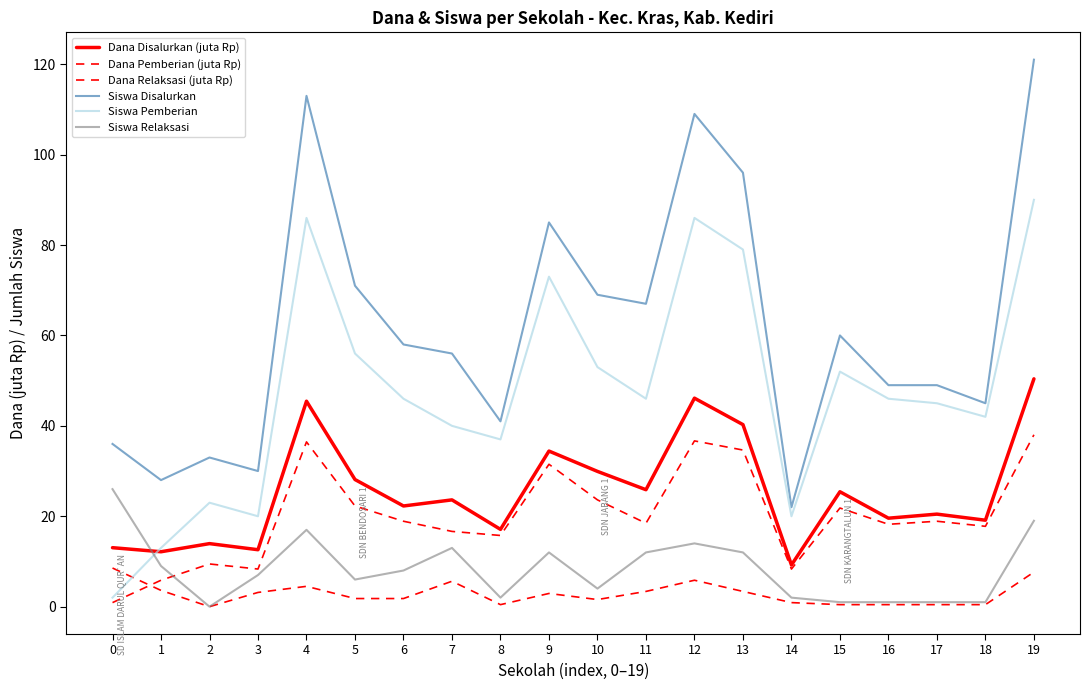

Reading left to right, extract all data points from this chart.

Dana Disalurkan (juta Rp): 0=13.1	1=12.2	2=13.9	3=12.6	4=45.5	5=28.1	6=22.3	7=23.6	8=17.1	9=34.4	10=29.9	11=25.9	12=46.1	13=40.3	14=9.2	15=25.4	16=19.6	17=20.5	18=19.1	19=50.4
Dana Pemberian (juta Rp): 0=0.9	1=5.8	2=9.4	3=8.3	4=36.5	5=22.3	6=18.9	7=16.6	8=15.8	9=31.5	10=23.6	11=18.4	12=36.7	13=34.6	14=8.3	15=21.8	16=18.2	17=18.9	18=17.8	19=38.0
Dana Relaksasi (juta Rp): 0=8.6	1=3.6	2=0.0	3=3.1	4=4.5	5=1.8	6=1.8	7=5.6	8=0.5	9=2.9	10=1.6	11=3.4	12=5.8	13=3.4	14=0.9	15=0.5	16=0.5	17=0.5	18=0.5	19=7.7
Siswa Disalurkan: 0=36.0	1=28.0	2=33.0	3=30.0	4=113.0	5=71.0	6=58.0	7=56.0	8=41.0	9=85.0	10=69.0	11=67.0	12=109.0	13=96.0	14=22.0	15=60.0	16=49.0	17=49.0	18=45.0	19=121.0
Siswa Pemberian: 0=2.0	1=13.0	2=23.0	3=20.0	4=86.0	5=56.0	6=46.0	7=40.0	8=37.0	9=73.0	10=53.0	11=46.0	12=86.0	13=79.0	14=20.0	15=52.0	16=46.0	17=45.0	18=42.0	19=90.0
Siswa Relaksasi: 0=26.0	1=9.0	2=0.0	3=7.0	4=17.0	5=6.0	6=8.0	7=13.0	8=2.0	9=12.0	10=4.0	11=12.0	12=14.0	13=12.0	14=2.0	15=1.0	16=1.0	17=1.0	18=1.0	19=19.0